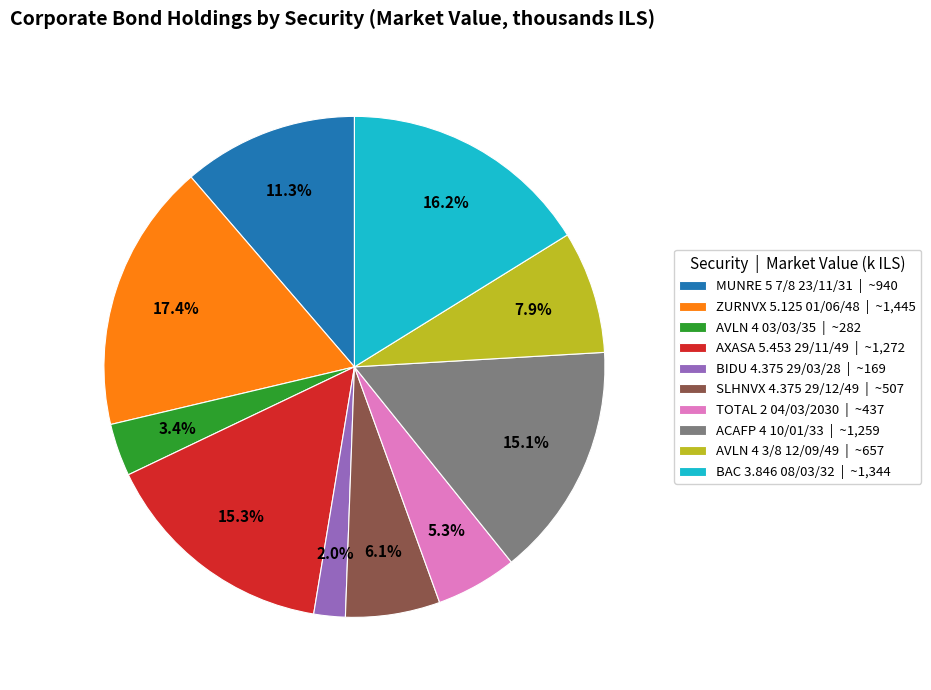

Which category has the smallest portion of the pie?

BIDU 4.375 29/03/28